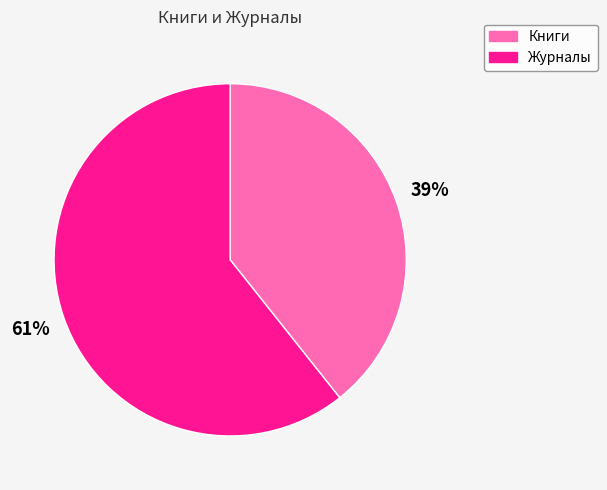

Is there a majority slice in this chart?

Yes